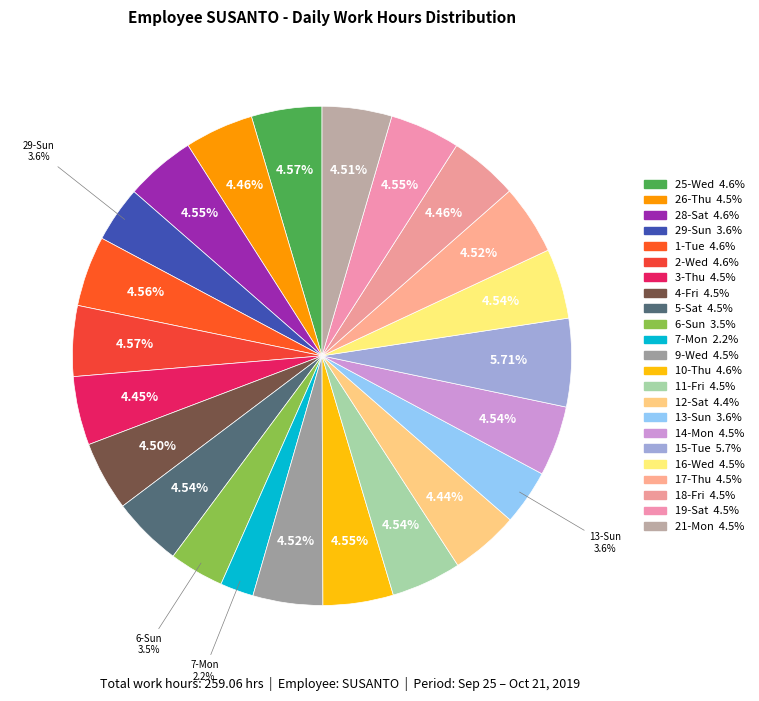

Count the number of slices in the pie.

23